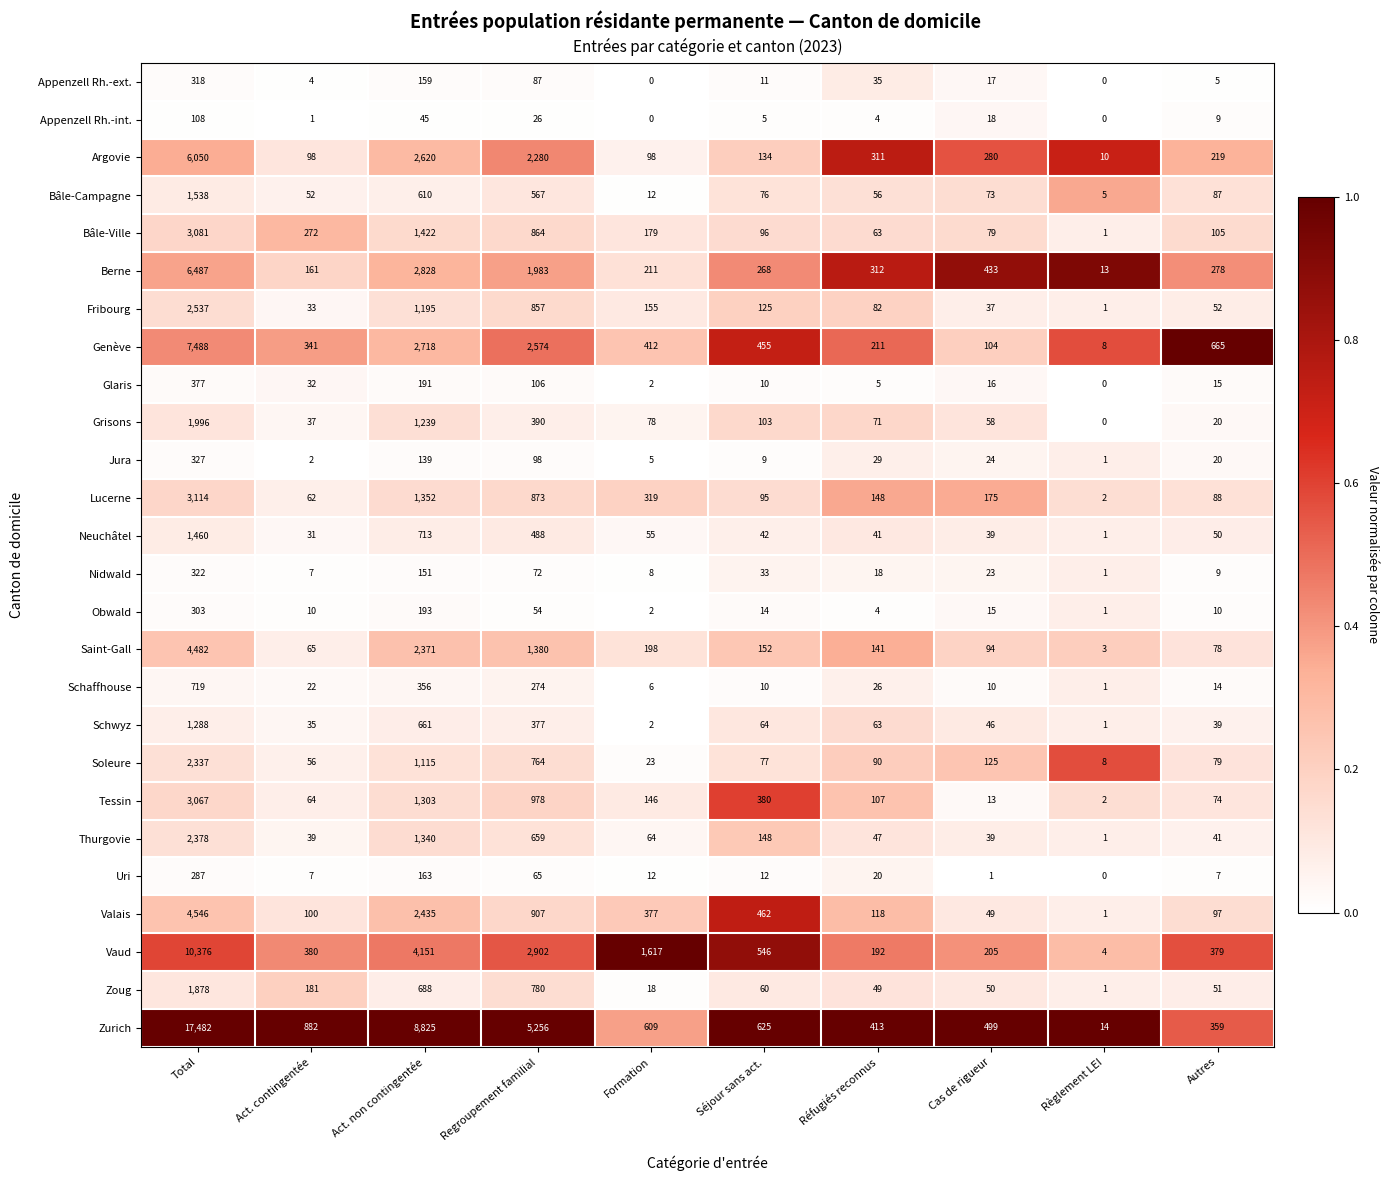

Where is Thurgovie nearest to the value 1189?

Act. non contingentée